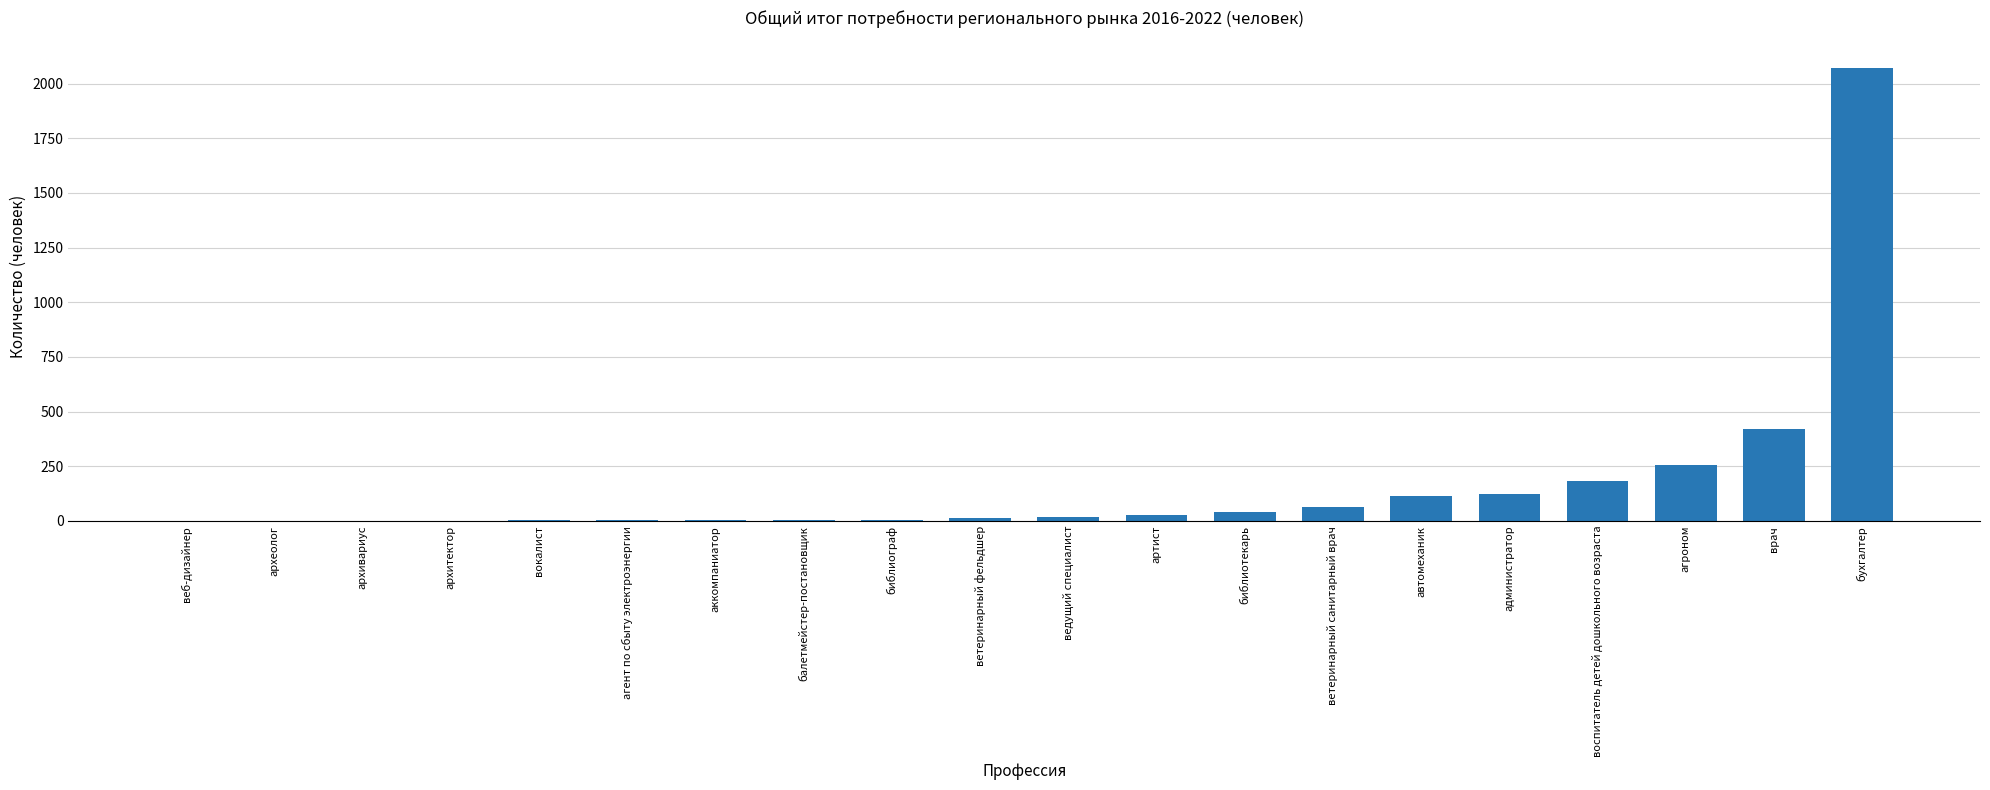

What is the change in value from воспитатель детей дошкольного возраста to агроном?

+75